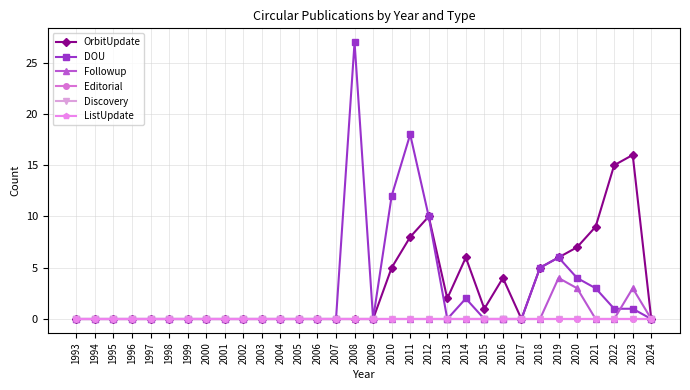

List the series in order of their peak value, highest first.

DOU, OrbitUpdate, Followup, Editorial, Discovery, ListUpdate